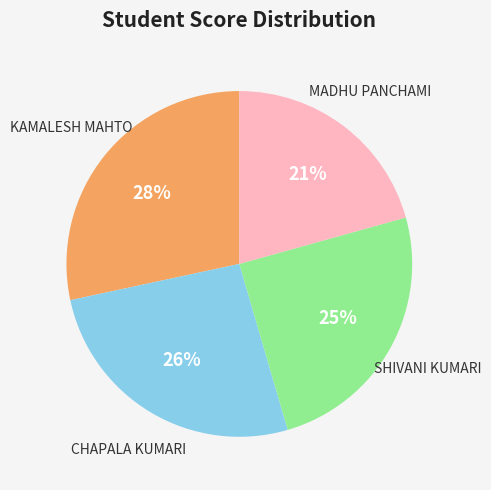

How many segments does this pie chart have?

4